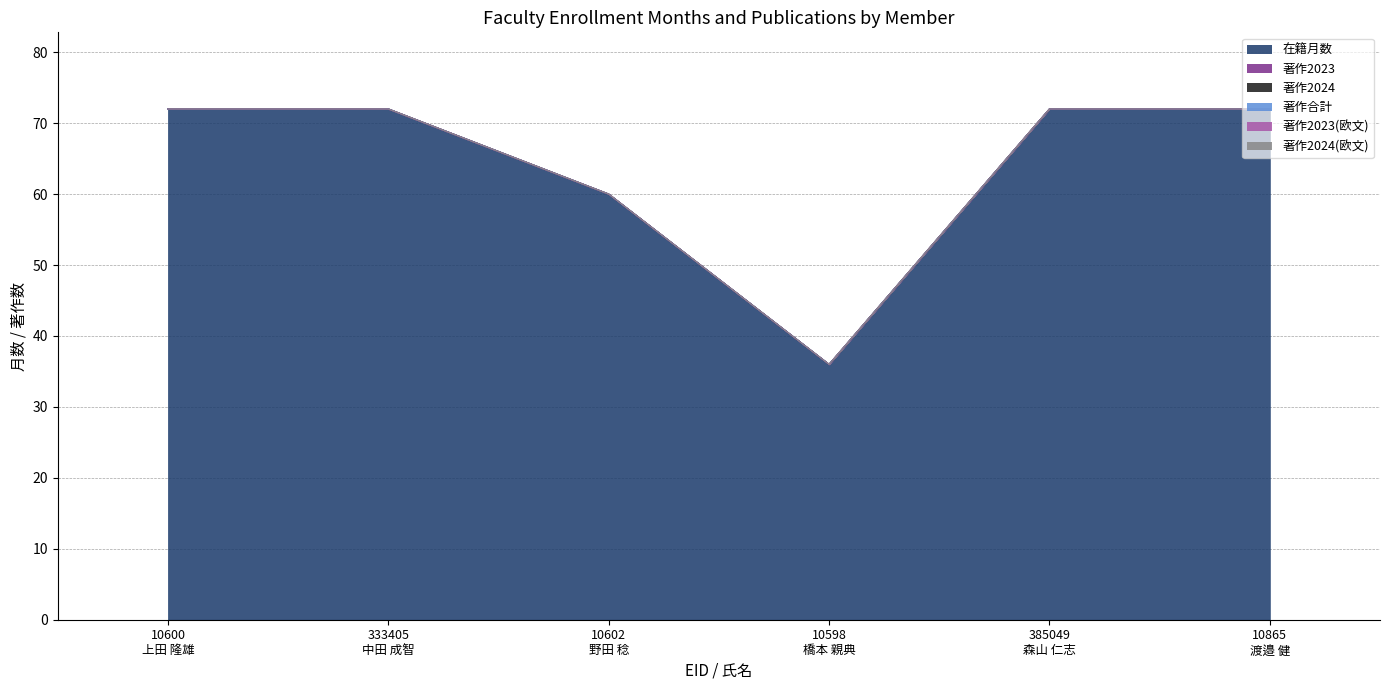

What is the label of the 4th point from the right?

10602
野田 稔